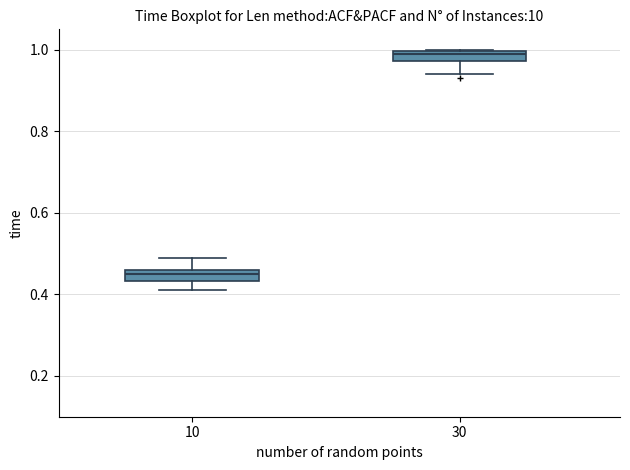

Where does the upper whisker of the box at x = 10 end on the y-axis? The values are not printed on the chart, so give them approximately, as read against the axis.

0.50